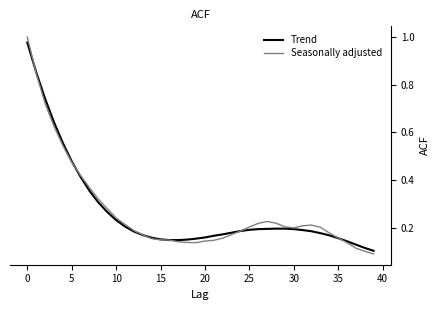

What are all the series names shown in the legend?

Trend, Seasonally adjusted